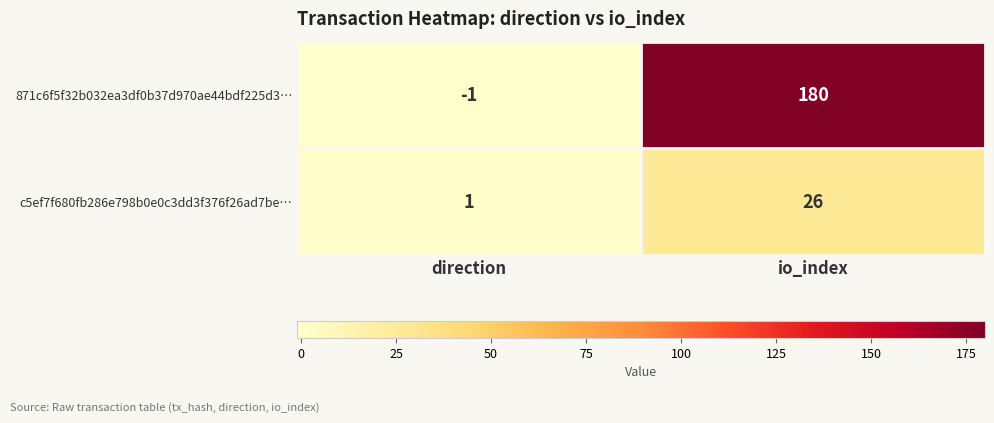

What is the difference between the highest and lowest values at io_index?

154